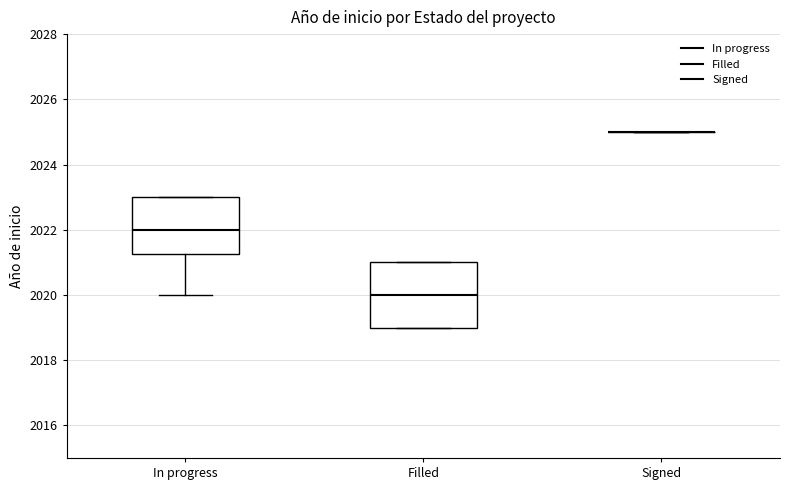

Comparing the boxes themselves (not the whiskers), which one is the tallest?

Filled